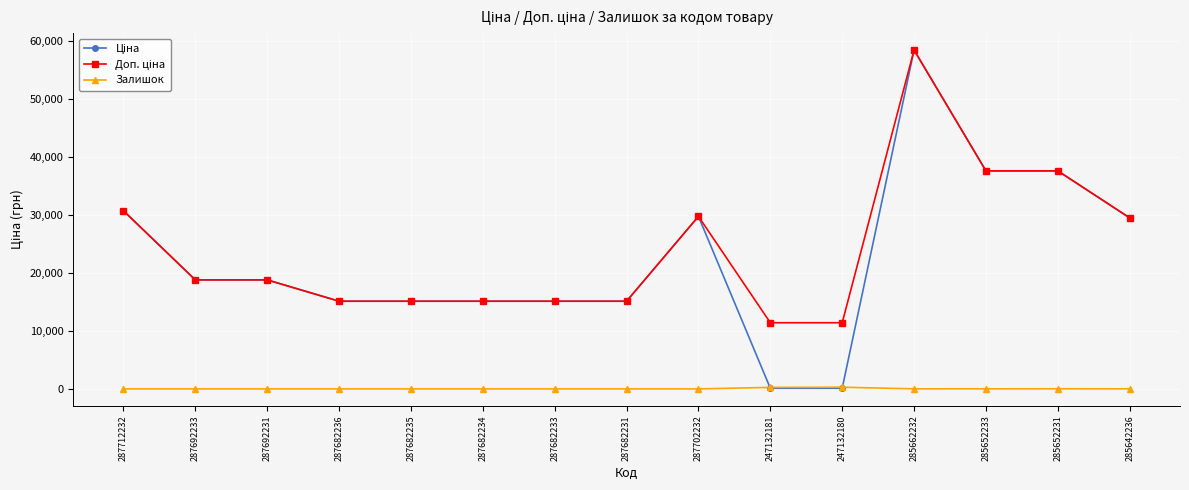

What is the average value of the Залишок series?

40.9